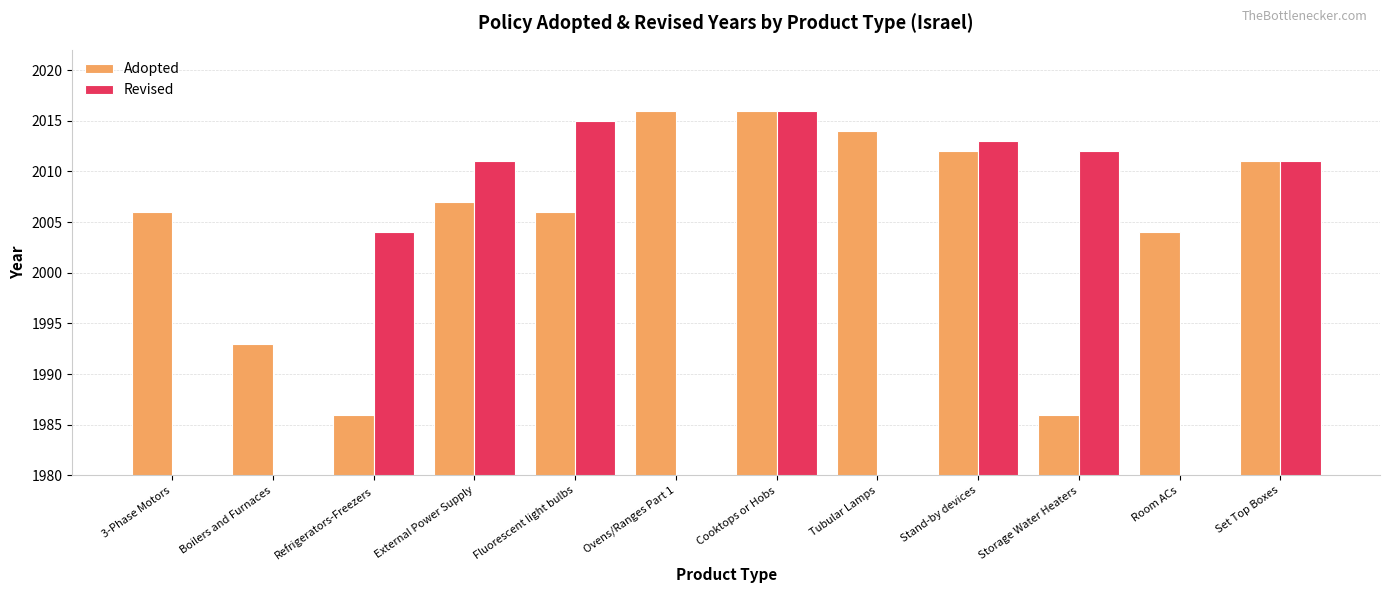

What are all the series names shown in the legend?

Adopted, Revised